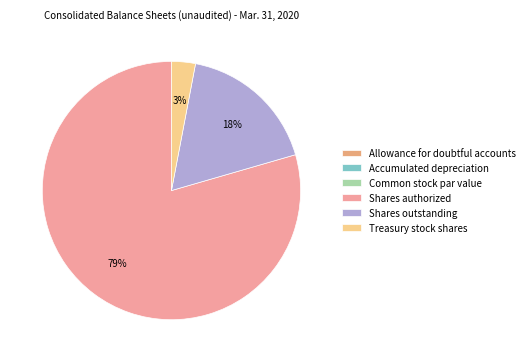

How many segments does this pie chart have?

6